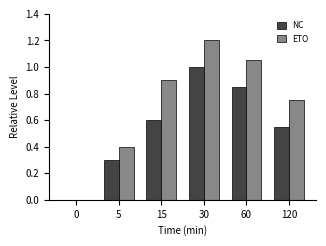

What is the highest value of the NC series?

1.0